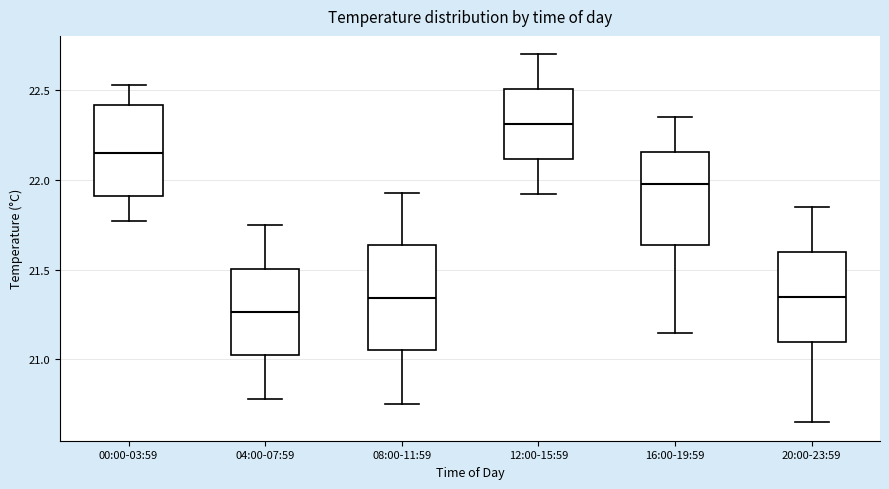

Reading left to right, read every box against the y-axis: the position of its median line, the range the box covers, and the ends of its whiskers. The values are not printed on the chart, so give them approximately, as read against the axis.

00:00-03:59: median 22.15, box 21.90 to 22.40, whiskers 21.75 to 22.55
04:00-07:59: median 21.25, box 21.00 to 21.50, whiskers 20.80 to 21.75
08:00-11:59: median 21.35, box 21.05 to 21.65, whiskers 20.75 to 21.95
12:00-15:59: median 22.30, box 22.10 to 22.50, whiskers 21.90 to 22.70
16:00-19:59: median 22.00, box 21.65 to 22.15, whiskers 21.15 to 22.35
20:00-23:59: median 21.35, box 21.10 to 21.60, whiskers 20.65 to 21.85